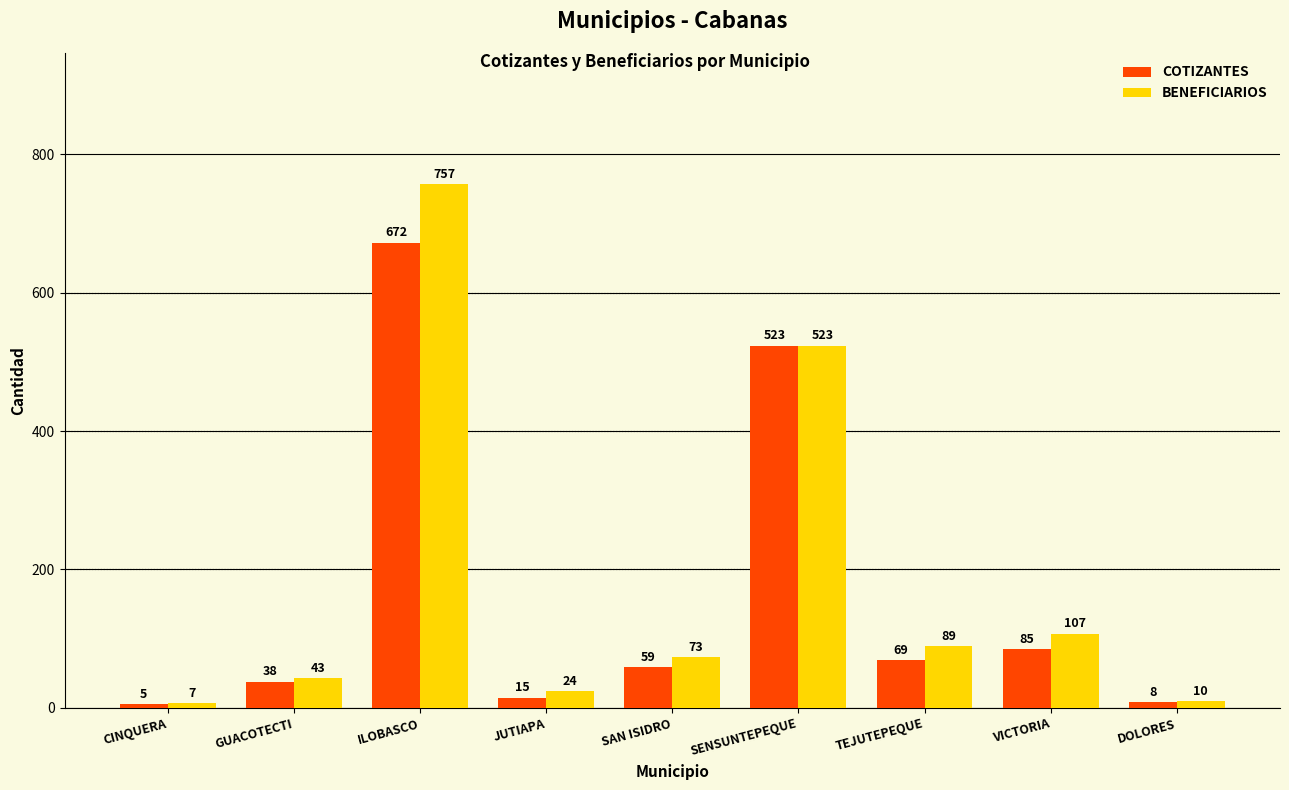

How many bars are there in each group?

2